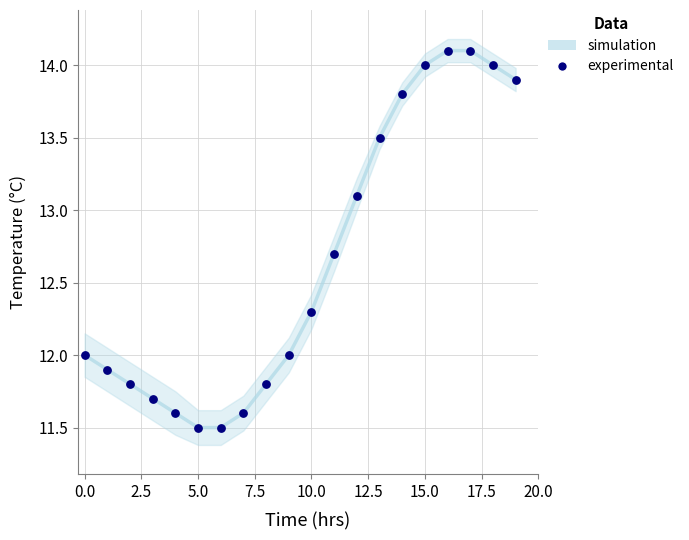

What is the range of Y values (max minus min)?

2.6